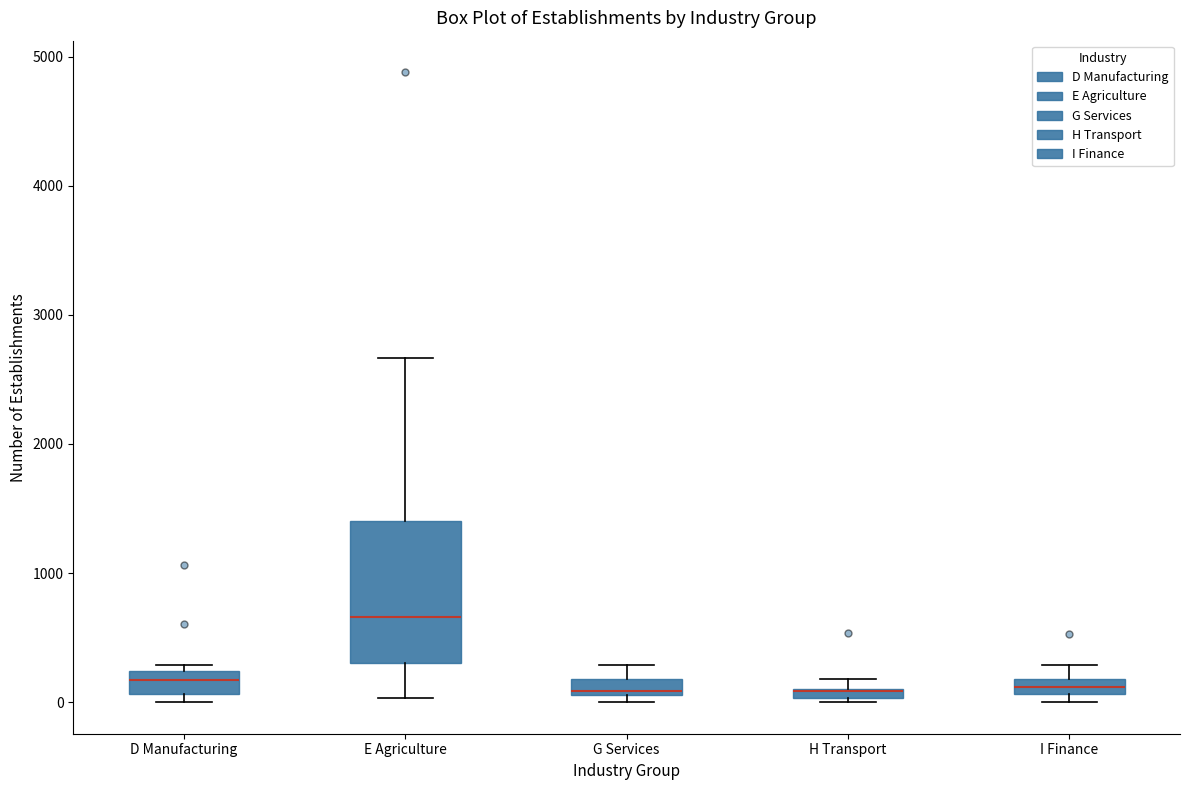

Where is the lower edge of the box for H Transport on the y-axis? The values are not printed on the chart, so give them approximately, as read against the axis.

0